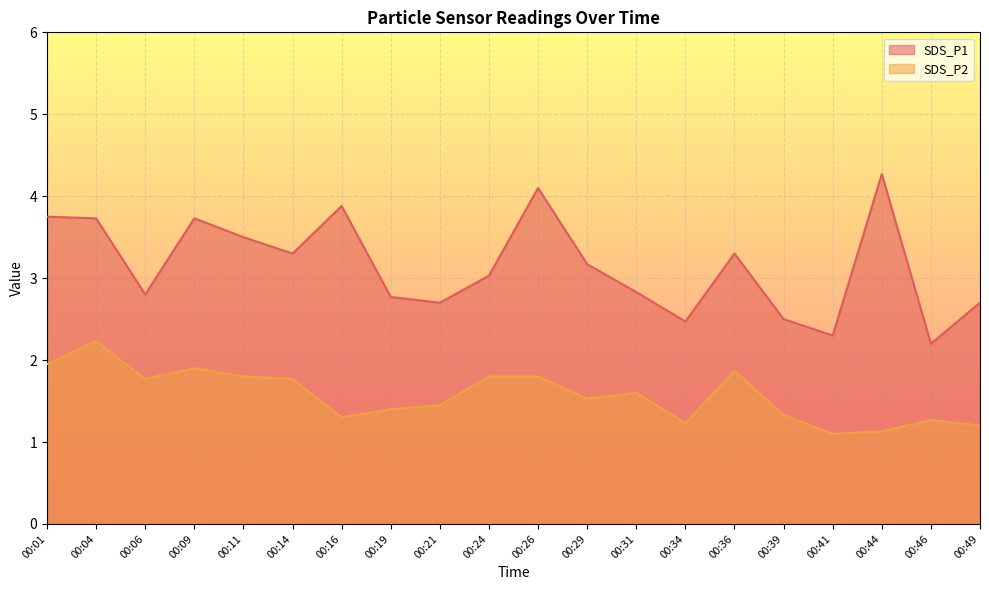

How many lines are shown in the chart?

2